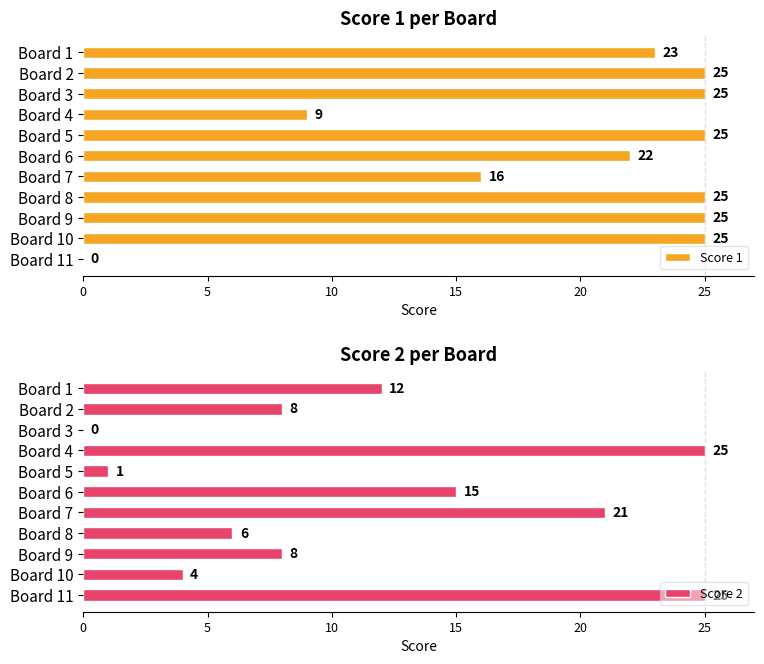

What is the difference between the second highest and second lowest values in the Score 1 series?

16